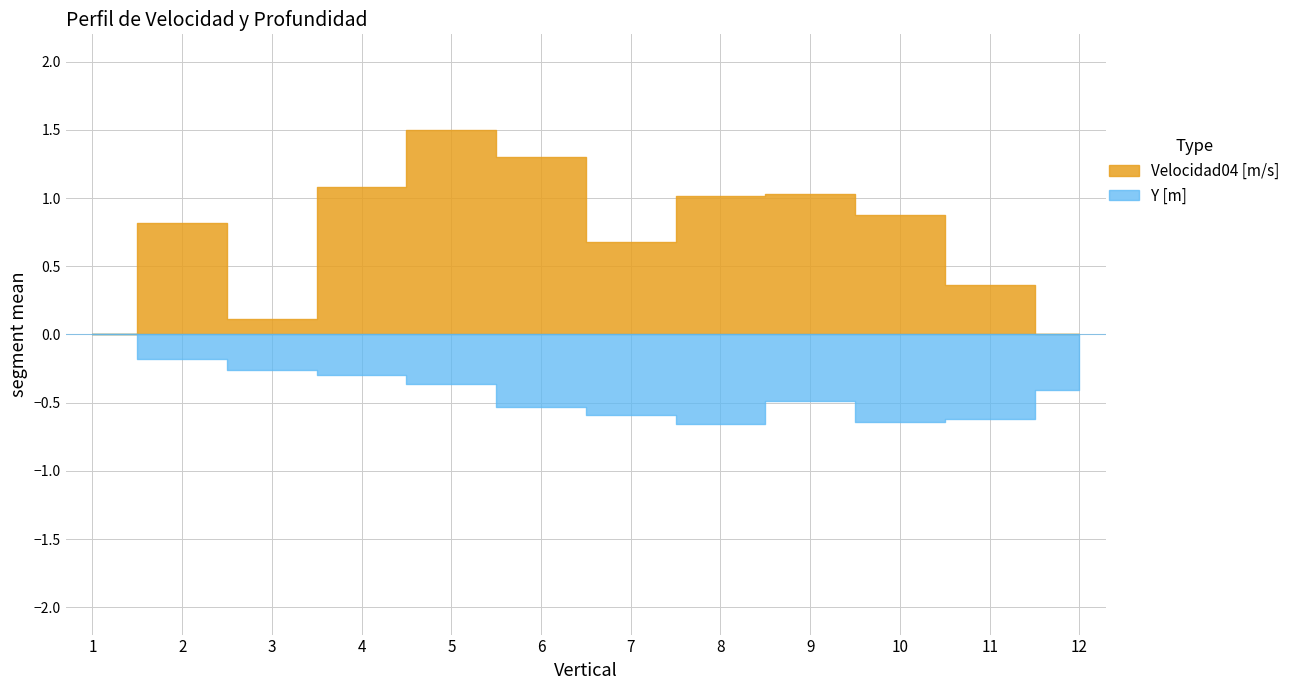

What is the total value across all series at 12?

-0.4